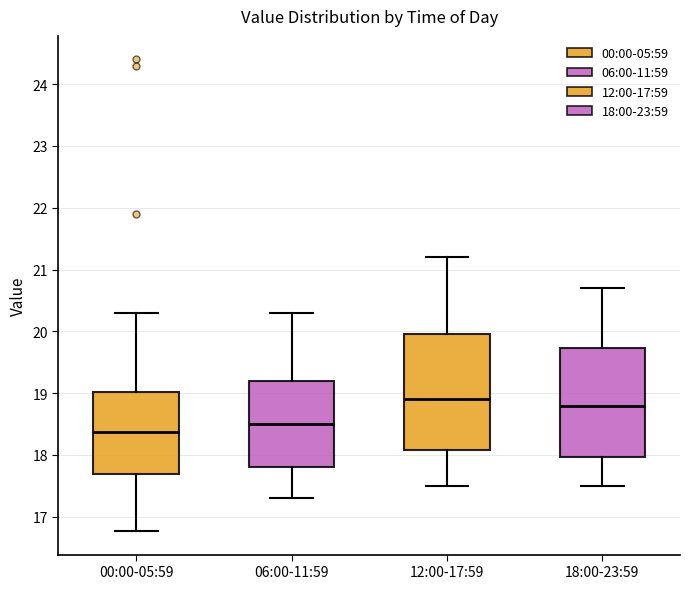

Reading left to right, read every box against the y-axis: the position of its median line, the range the box covers, and the ends of its whiskers. The values are not printed on the chart, so give them approximately, as read against the axis.

00:00-05:59: median 18.4, box 17.7 to 19.0, whiskers 16.8 to 20.3
06:00-11:59: median 18.5, box 17.8 to 19.2, whiskers 17.3 to 20.3
12:00-17:59: median 18.9, box 18.1 to 20.0, whiskers 17.5 to 21.2
18:00-23:59: median 18.8, box 18.0 to 19.7, whiskers 17.5 to 20.7